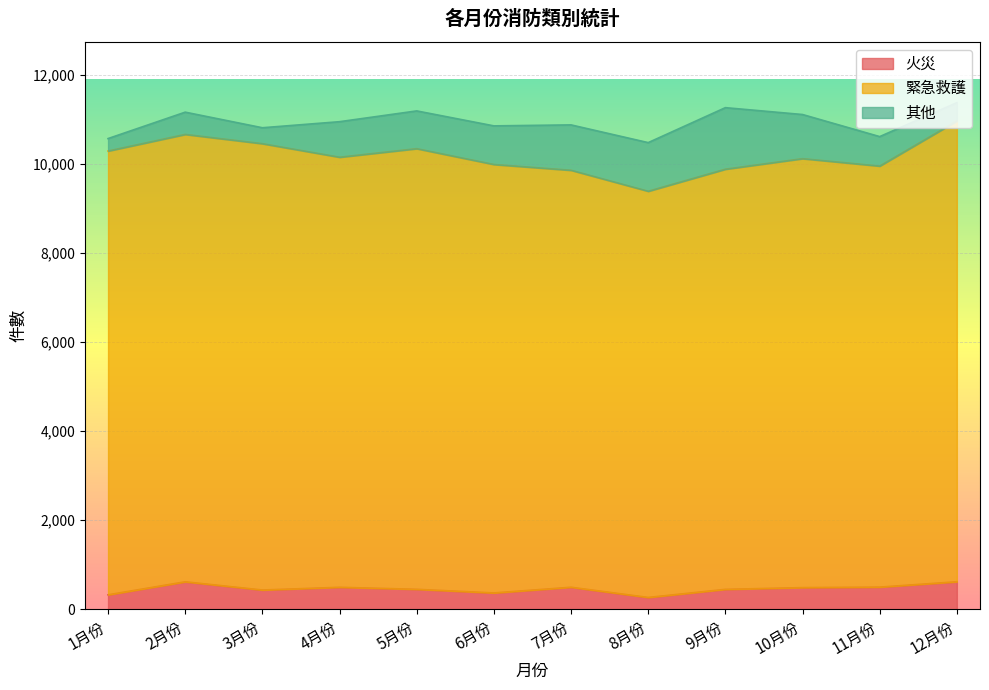

Which series has the largest range (max minus min)?

緊急救護